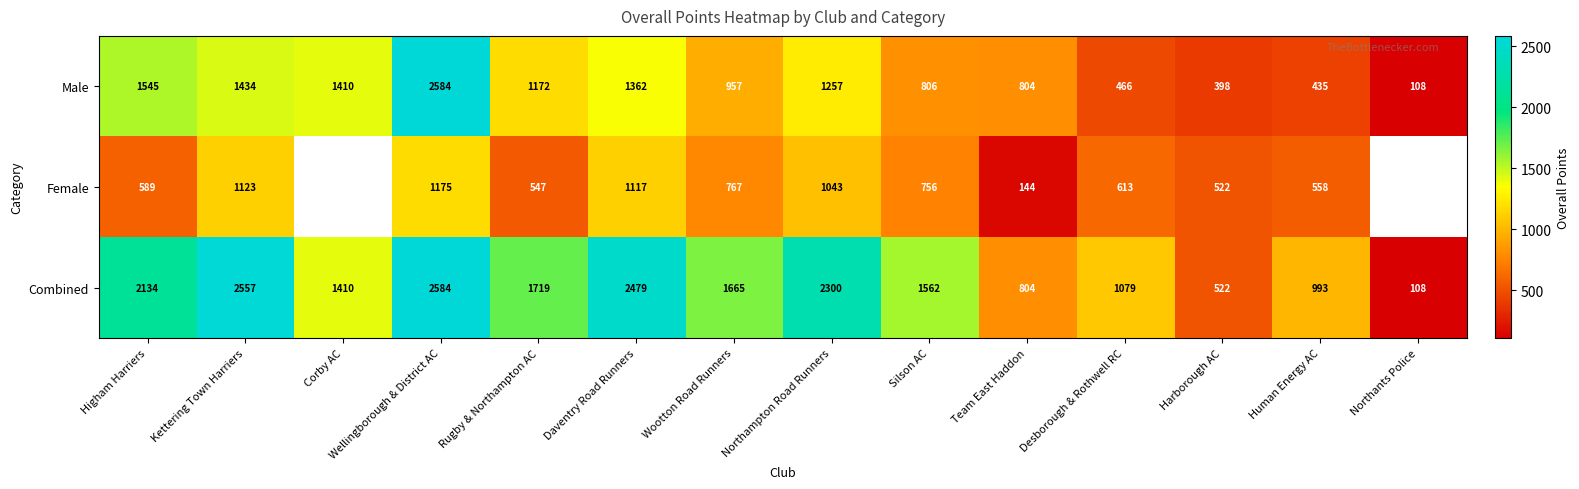

What is the sum of the Combined values at Team East Haddon and Desborough & Rothwell RC?

1883